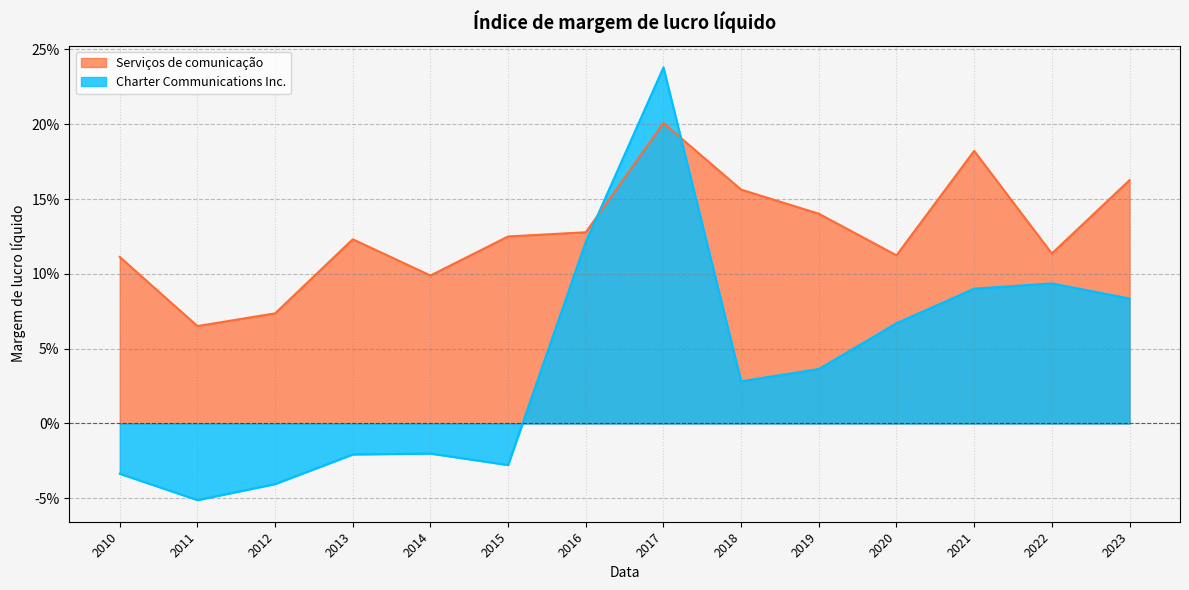

The Serviços de comunicação series shows 0.2 at 2017. True or false?

True